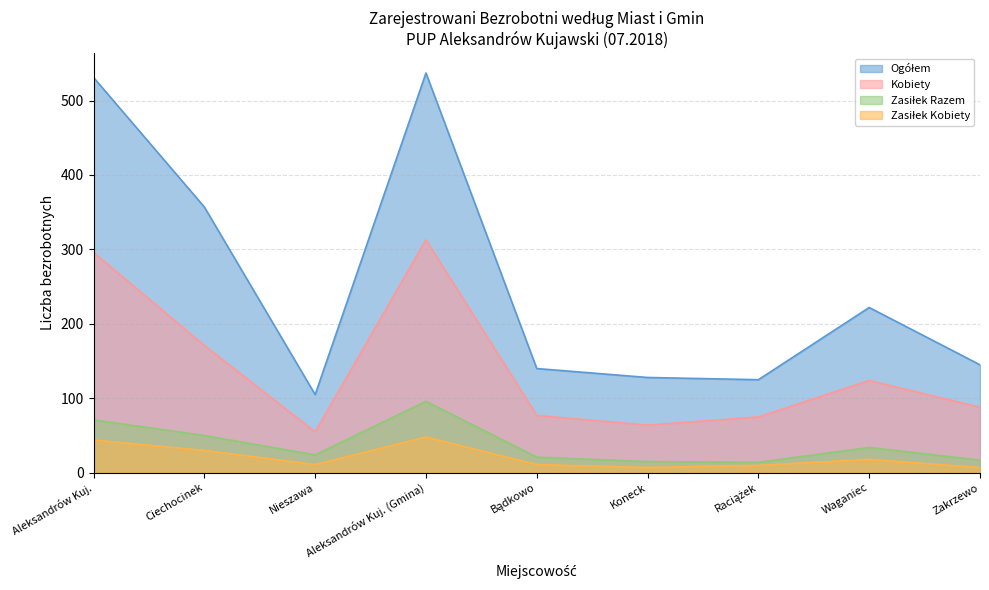

What are all the series names shown in the legend?

Ogółem, Kobiety, Zasiłek Razem, Zasiłek Kobiety